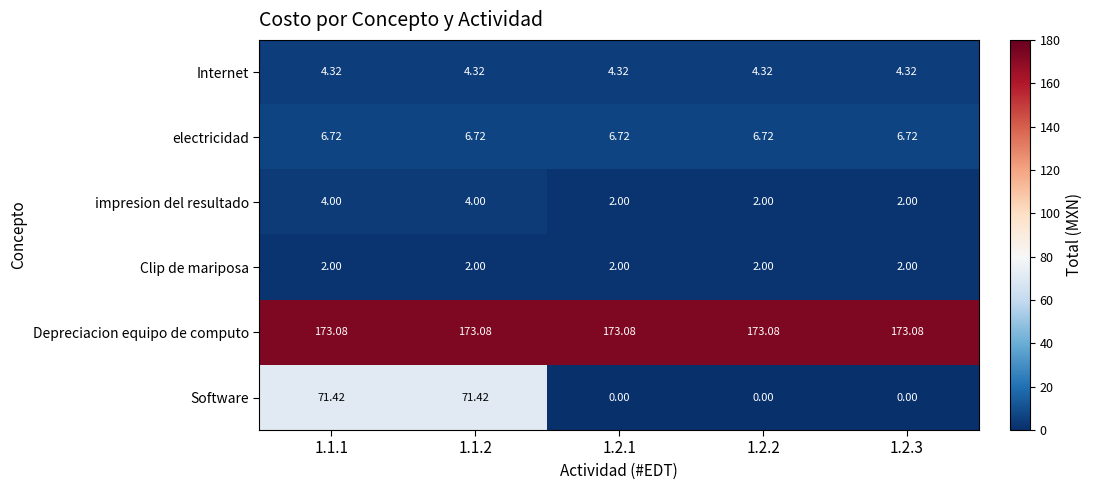

List the series in order of their peak value, lowest first.

Clip de mariposa, impresion del resultado, Internet, electricidad, Software, Depreciacion equipo de computo